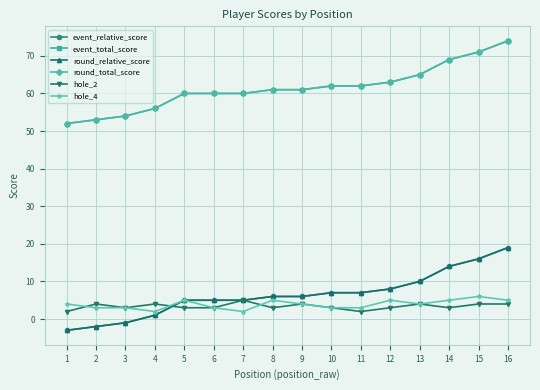

Is this an area chart (filled region under the line)?

No